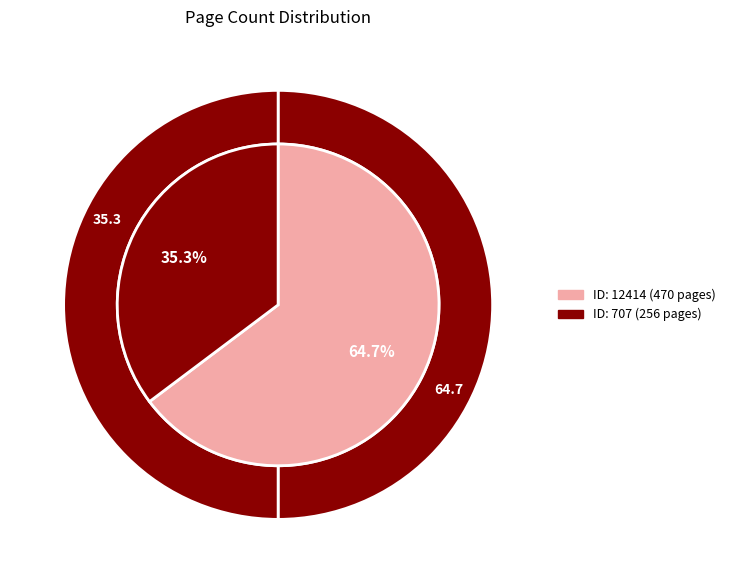

Approximately how many times larger is the value at 12414 compared to 707?

1.8